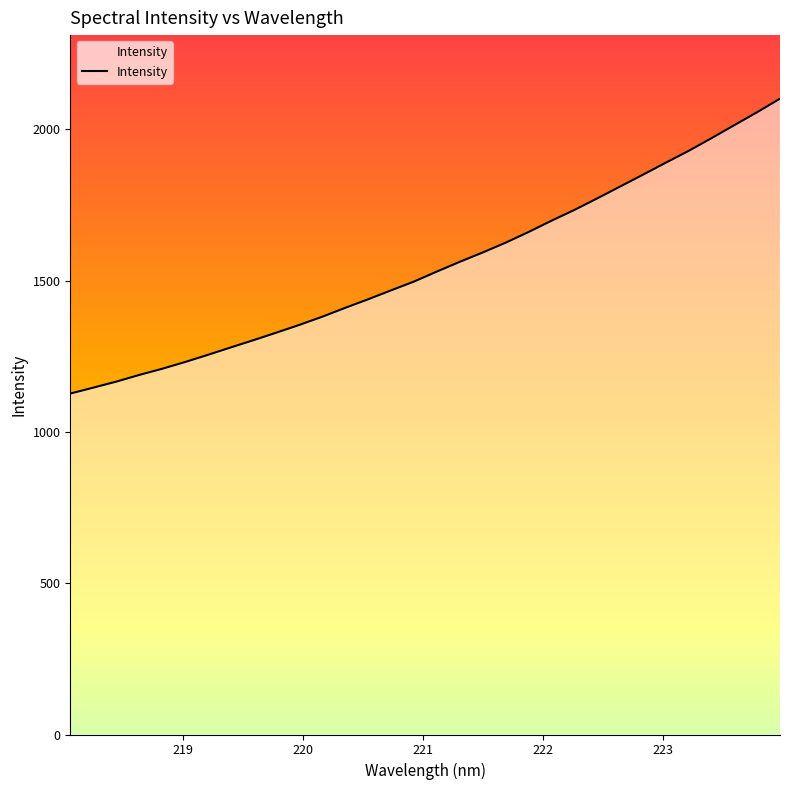

What is the minimum value shown in the chart?

1126.9